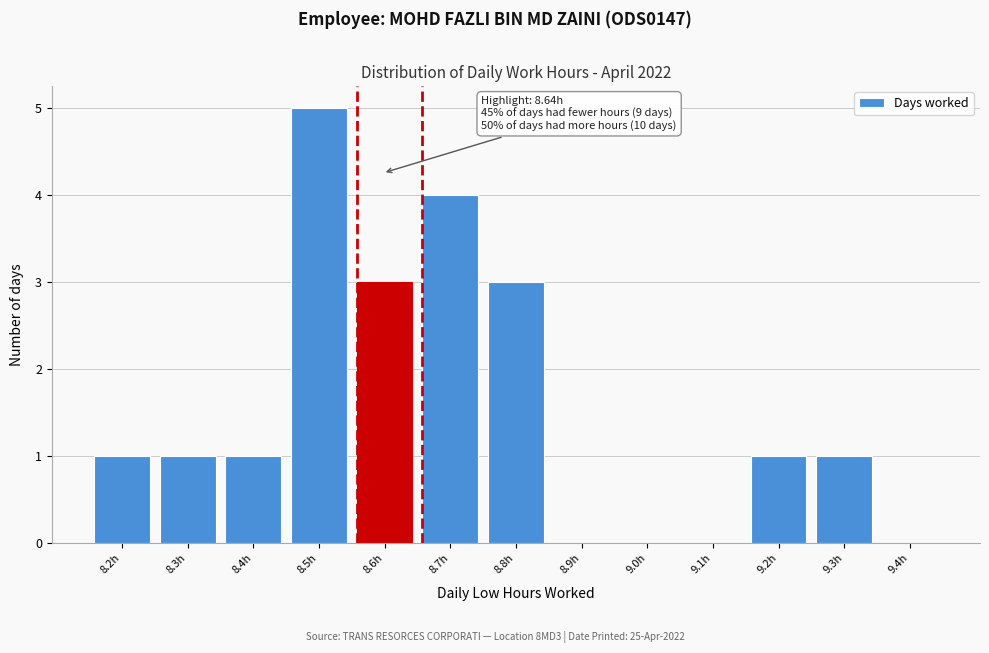

Reading right to left, what are all the values shown in this chart?

9.4h=0	9.3h=1	9.2h=1	9.1h=0	9.0h=0	8.9h=0	8.8h=3	8.7h=4	8.6h=3	8.5h=5	8.4h=1	8.3h=1	8.2h=1